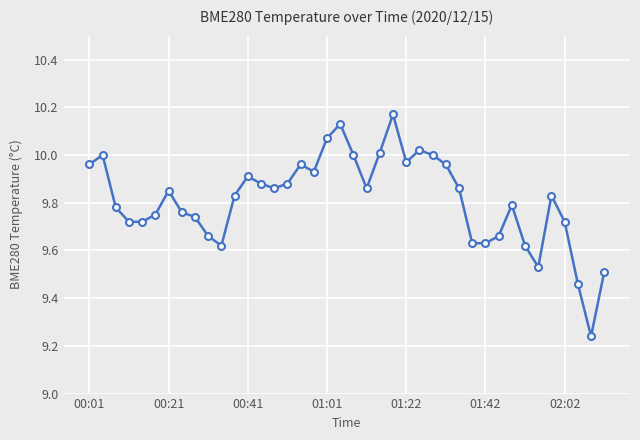

True or false: the data has more than 2 interior local peaks.

True